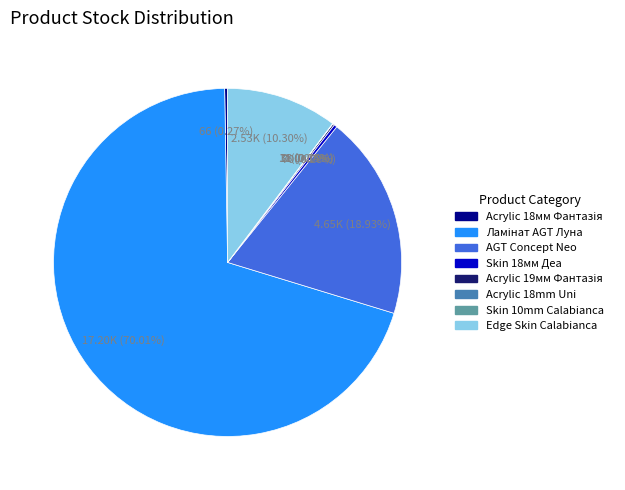

Is there any slice that represents more than half of the pie?

Yes